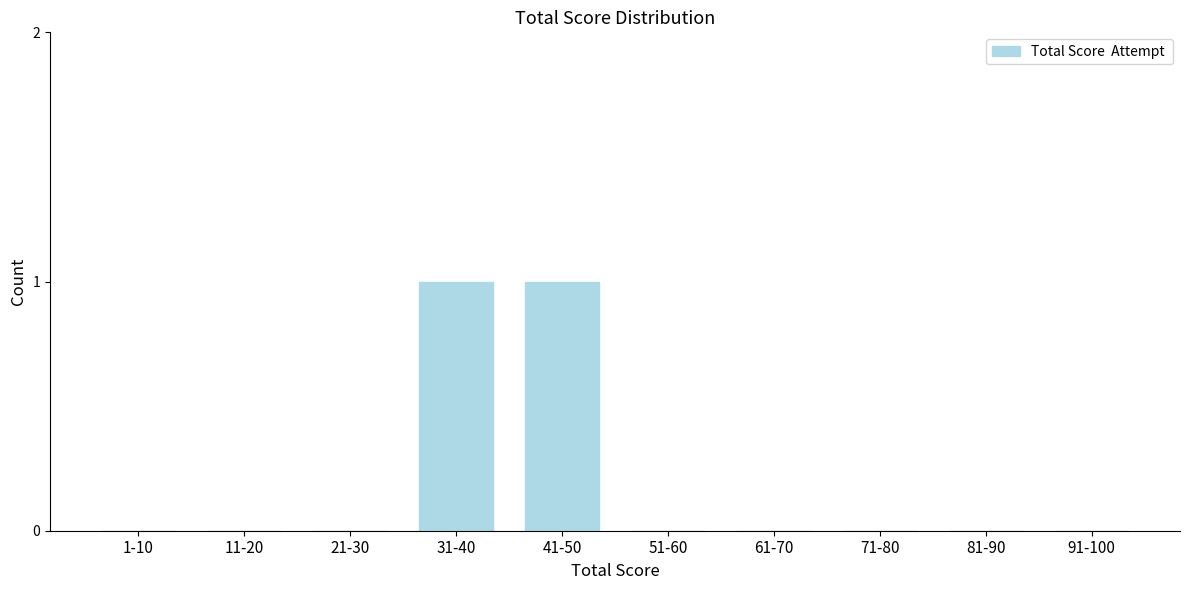

Reading left to right, extract all data points from this chart.

1-10=0	11-20=0	21-30=0	31-40=1	41-50=1	51-60=0	61-70=0	71-80=0	81-90=0	91-100=0